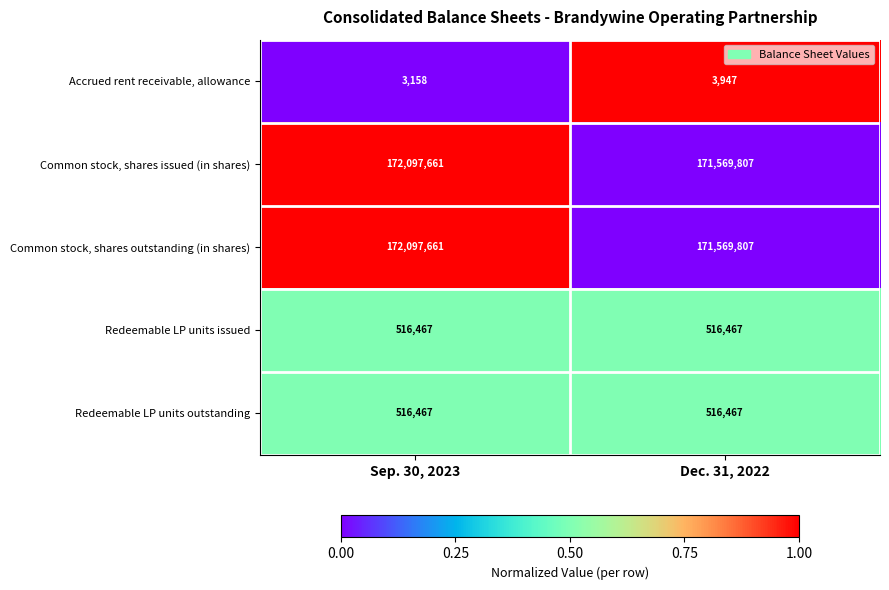

The value of Redeemable LP units outstanding at Dec. 31, 2022 is 150081. True or false?

False